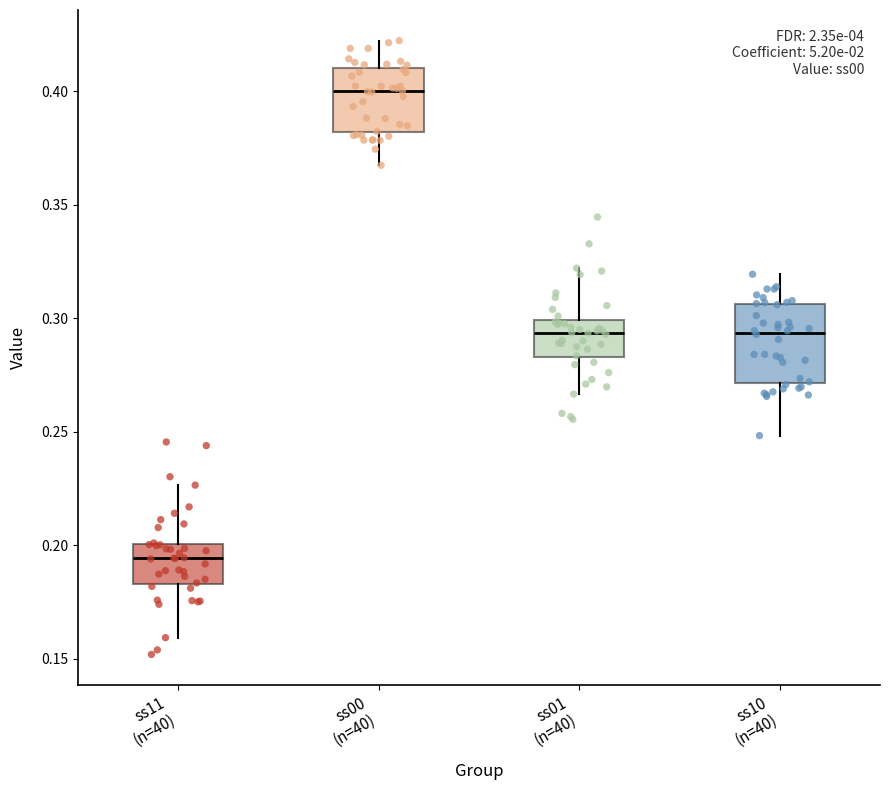

Which box's median line is the highest?

ss00 (n=40)